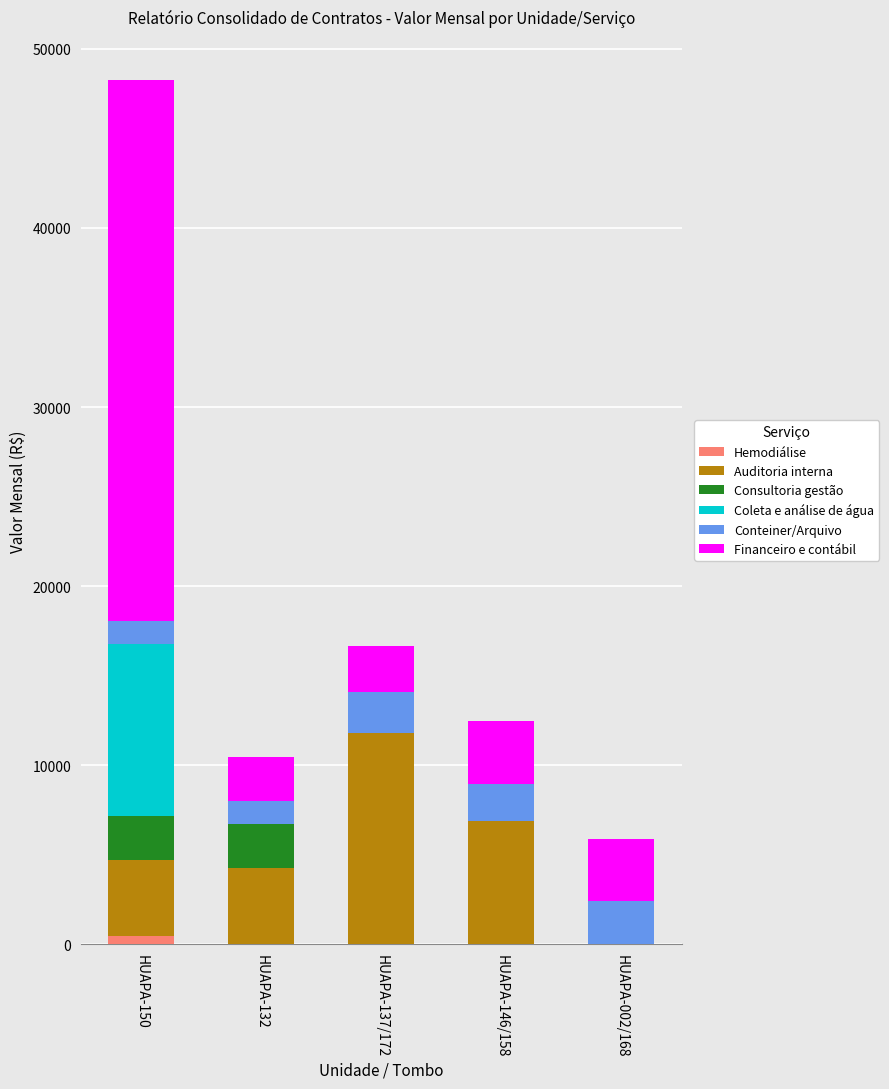

At which category is the sum across all series the highest?

HUAPA-150